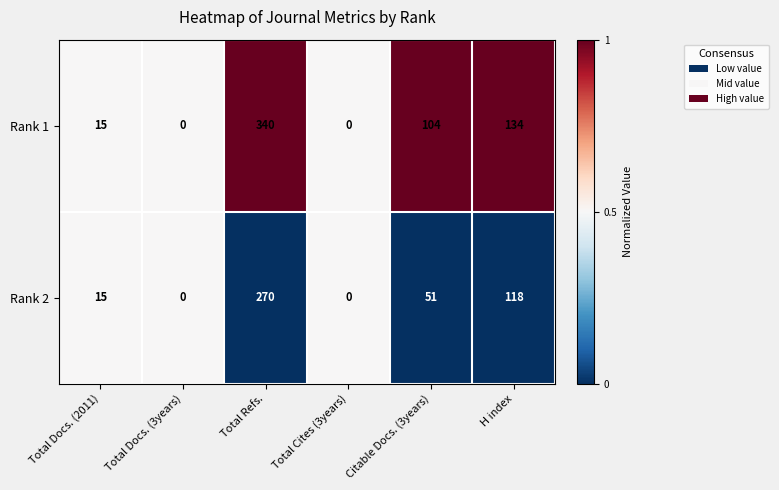

Reading left to right, what are all the values shown in this chart?

Rank 1: Total Docs. (2011)=15	Total Docs. (3years)=0	Total Refs.=340	Total Cites (3years)=0	Citable Docs. (3years)=104	H index=134
Rank 2: Total Docs. (2011)=15	Total Docs. (3years)=0	Total Refs.=270	Total Cites (3years)=0	Citable Docs. (3years)=51	H index=118